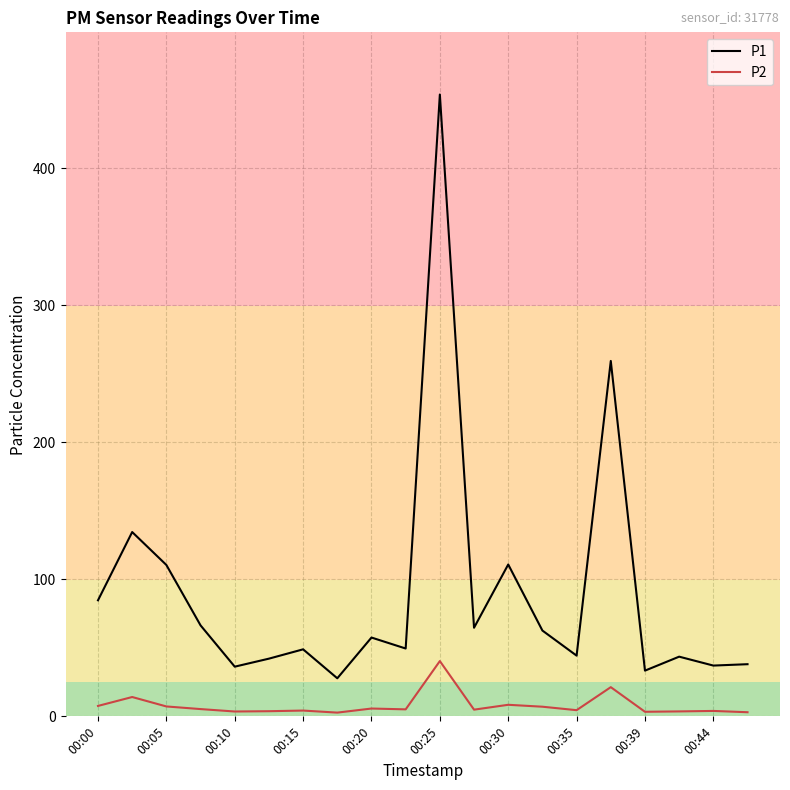

Is this an area chart (filled region under the line)?

No